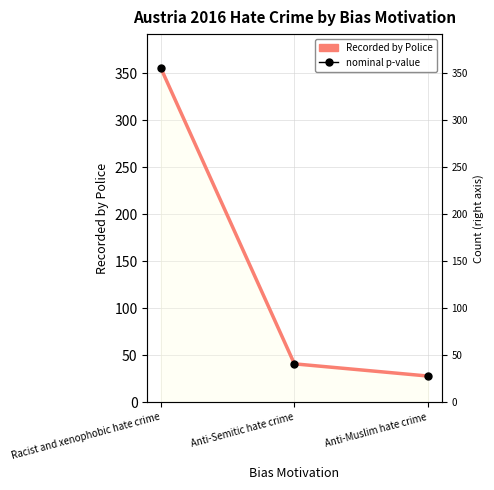

Reading left to right, transcribe all the data shown in this chart.

Recorded by Police: Racist and xenophobic hate crime=356	Anti-Semitic hate crime=41	Anti-Muslim hate crime=28
nominal p-value: Racist and xenophobic hate crime=356	Anti-Semitic hate crime=41	Anti-Muslim hate crime=28